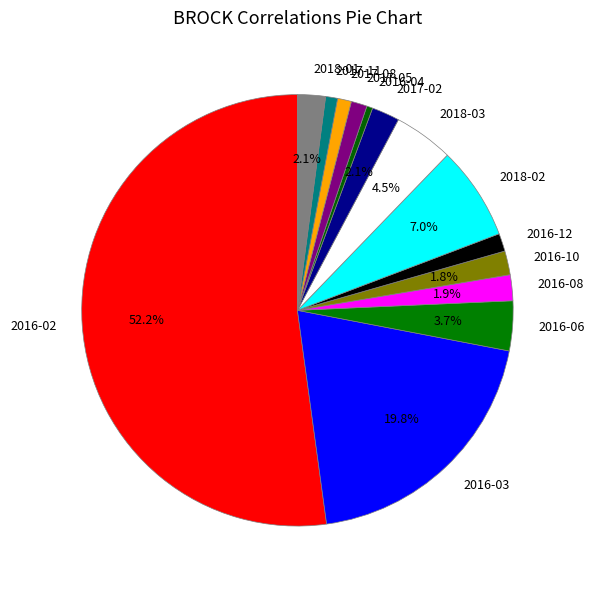

Which category has the biggest portion of the pie?

2016-02